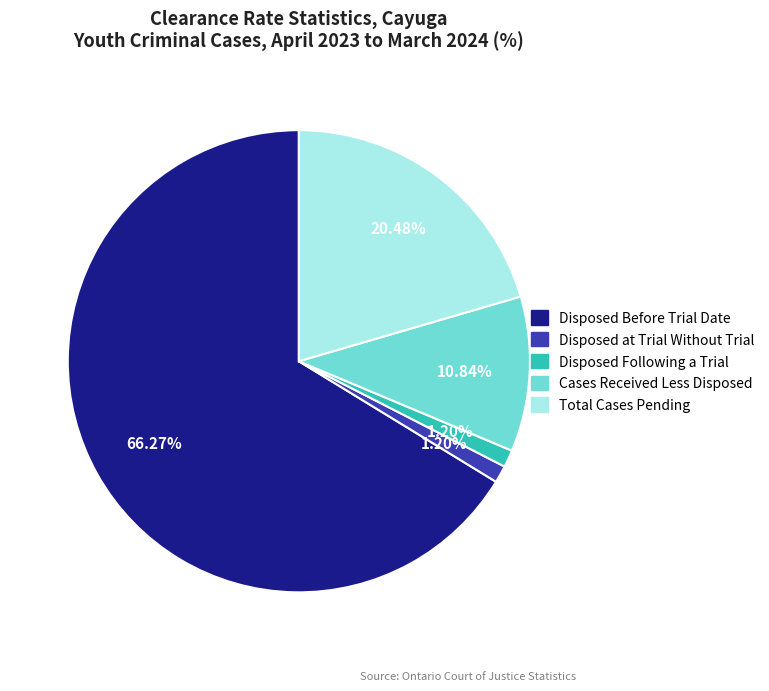

What is the largest slice in the pie chart?

Disposed Before Trial Date